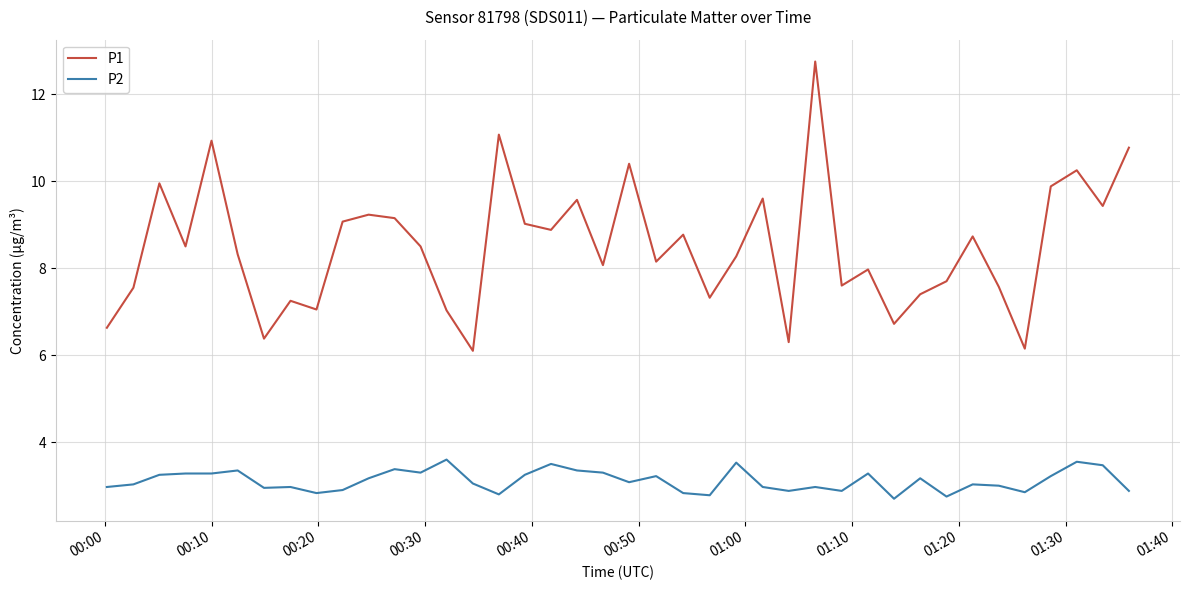

True or false: P1 and P2 cross at least once.

False